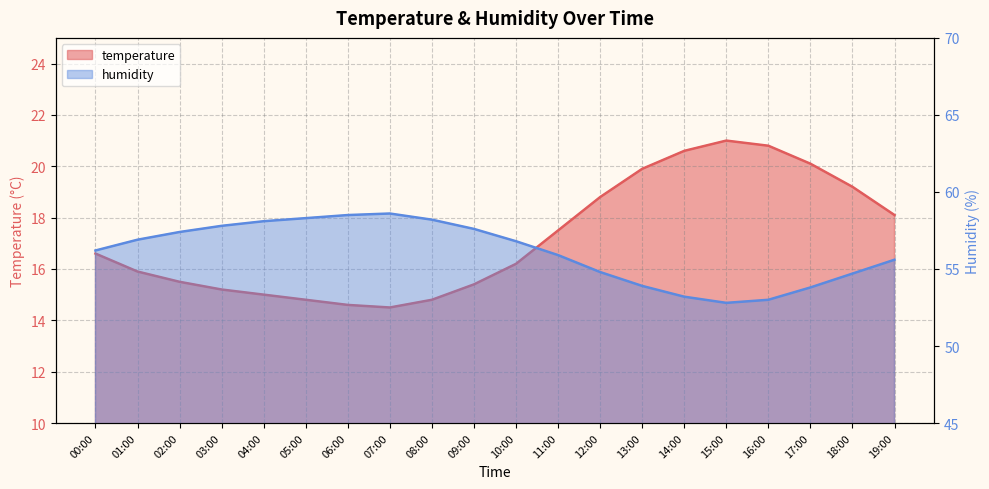

At which category is the sum across all series the highest?

17:00